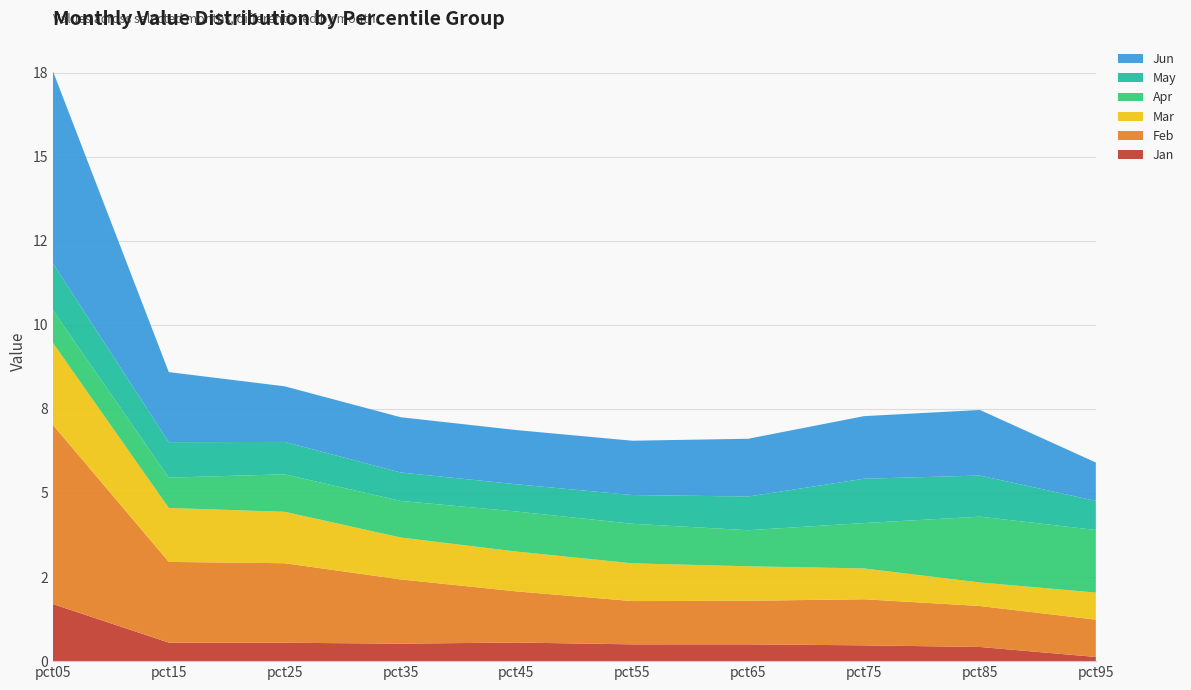

Reading left to right, list all the values displayed in this chart.

Jan: 1.7	0.6	0.5	0.5	0.6	0.5	0.5	0.5	0.4	0.1
Feb: 5.3	2.4	2.4	1.9	1.5	1.3	1.3	1.4	1.2	1.1
Mar: 2.4	1.6	1.5	1.2	1.2	1.1	1.0	0.9	0.7	0.8
Apr: 1.0	0.9	1.1	1.1	1.2	1.2	1.1	1.3	2.0	1.9
May: 1.4	1.1	1.0	0.8	0.8	0.9	1.0	1.3	1.2	0.9
Jun: 5.7	2.1	1.7	1.6	1.6	1.6	1.7	1.9	2.0	1.1